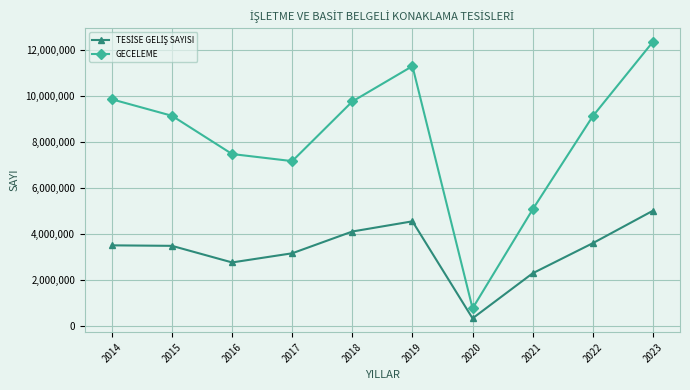

Does the chart display data point markers on the line(s)?

Yes